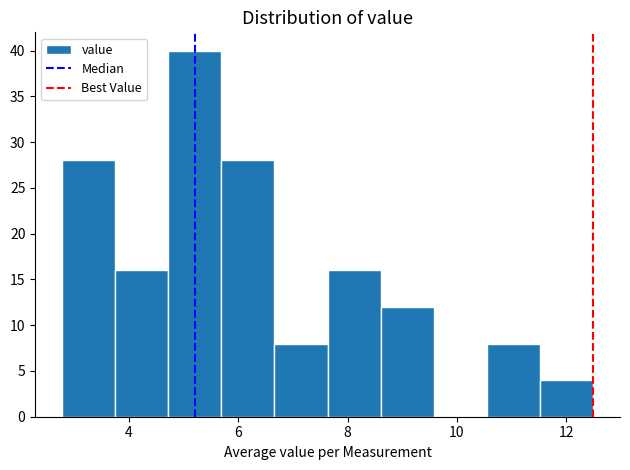

What is the height of the bar covering 3.8 to 4.8 on the x-axis? Neither the bar edges nor the heights are printed on the chart, so give them approximately, as read against the axes.

16